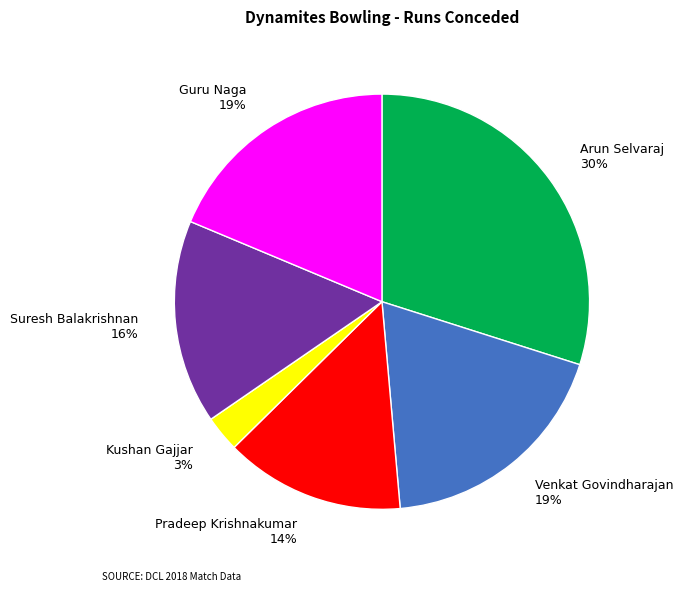

How many segments does this pie chart have?

6